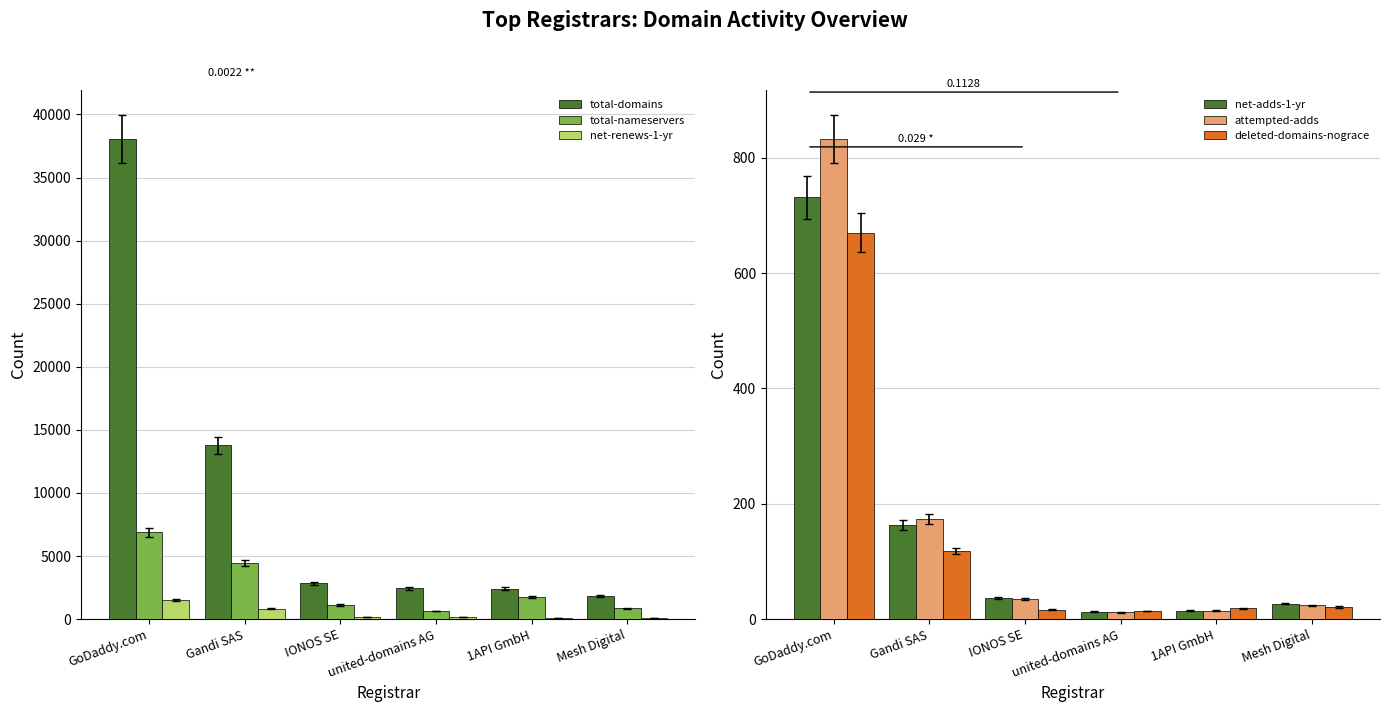

What position from the right is Gandi SAS?

5